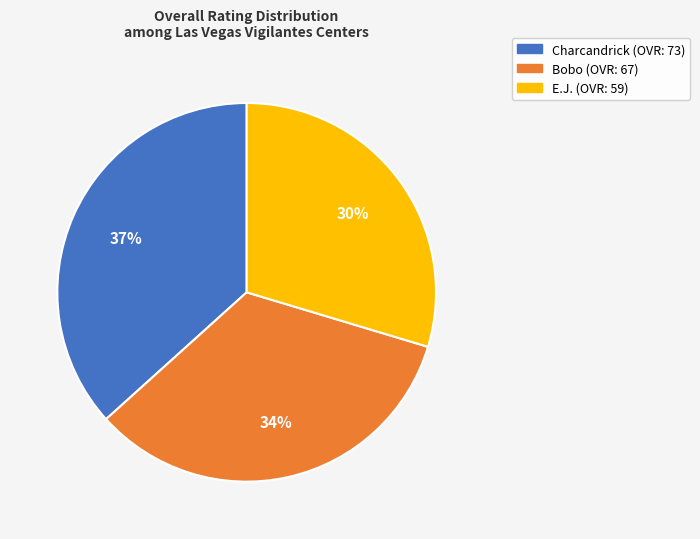

How many segments does this pie chart have?

3